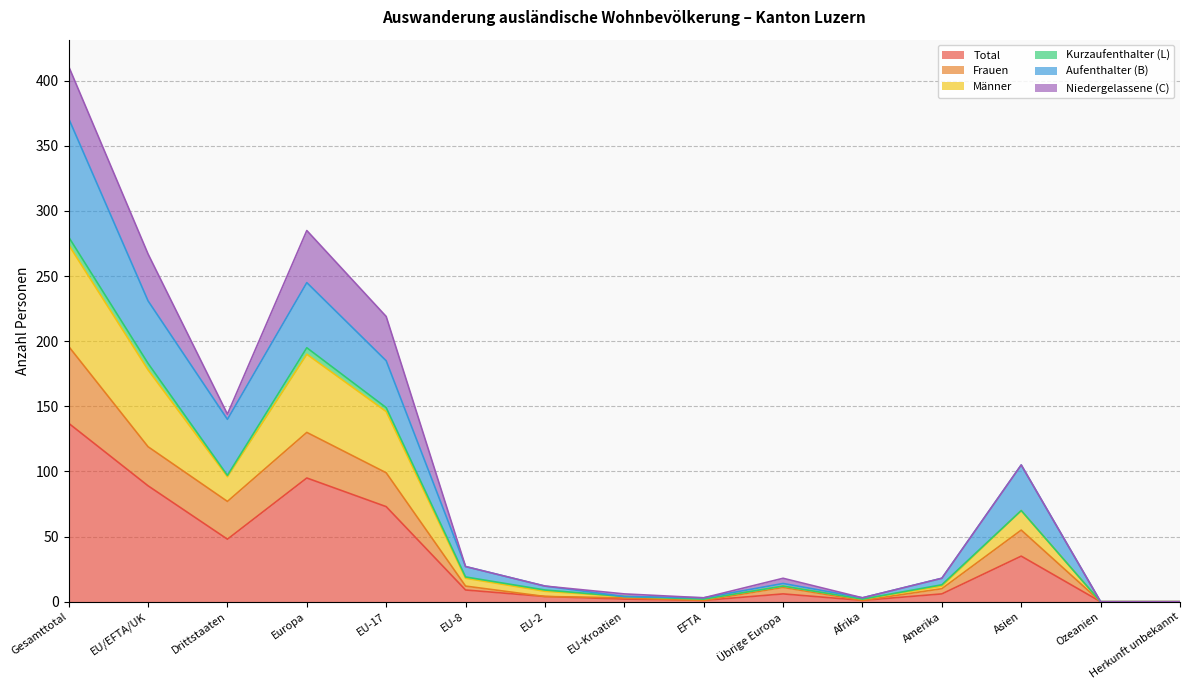

What are all the series names shown in the legend?

Total, Frauen, Männer, Kurzaufenthalter (L), Aufenthalter (B), Niedergelassene (C)